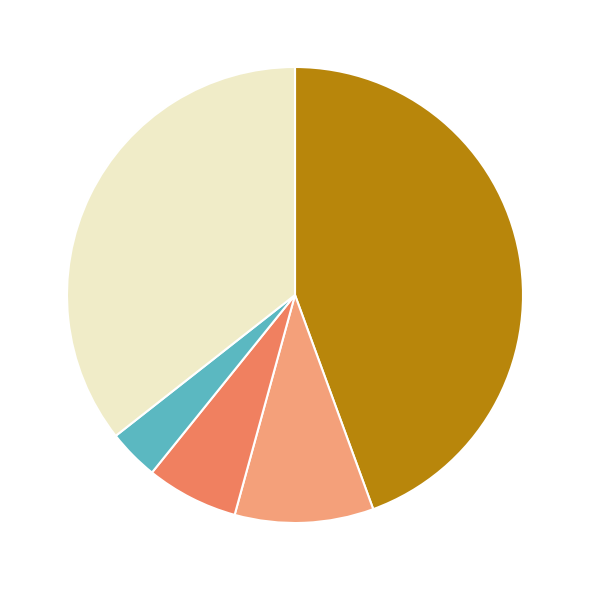

Does any single category account for the majority?

No